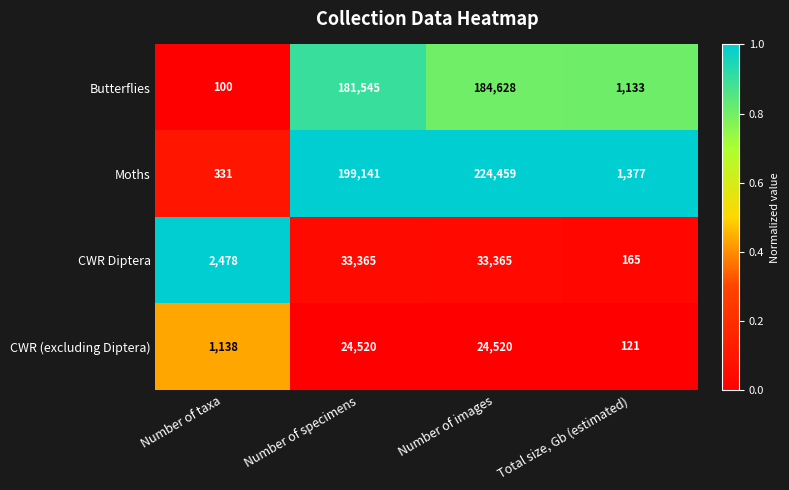

What is the total value across all series at Number of taxa?

4047